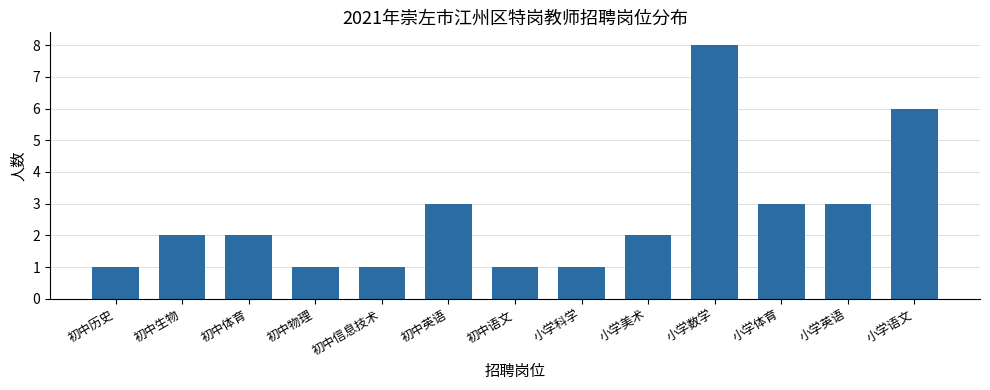

What is the maximum value shown in the chart?

8